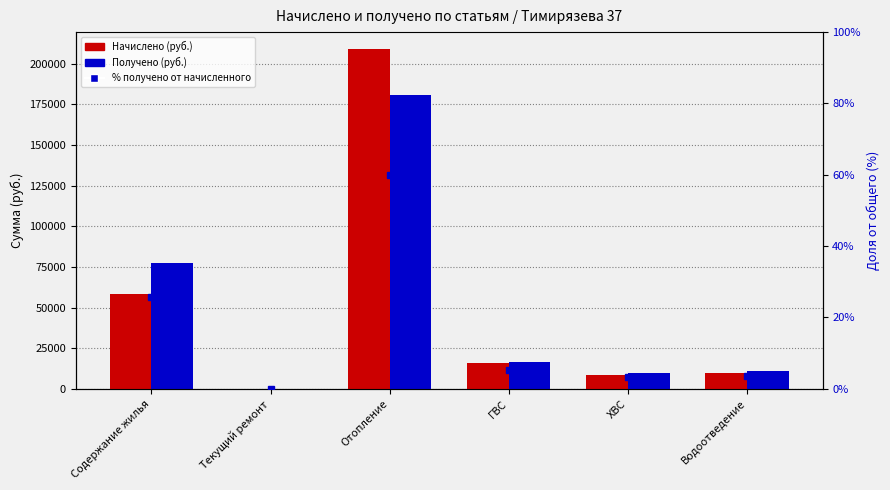

What are all the series names shown in the legend?

Начислено (руб.), Получено (руб.), % получено от начисленного